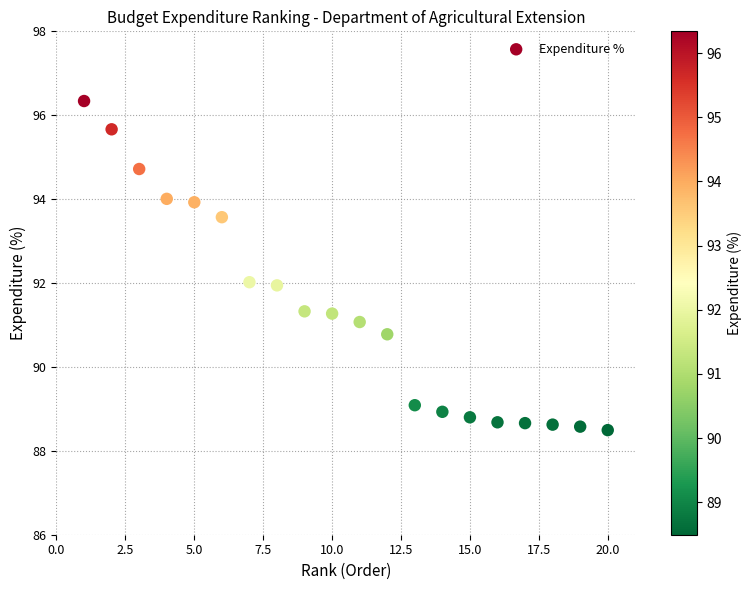

What is the range of X values (max minus min)?

19.0